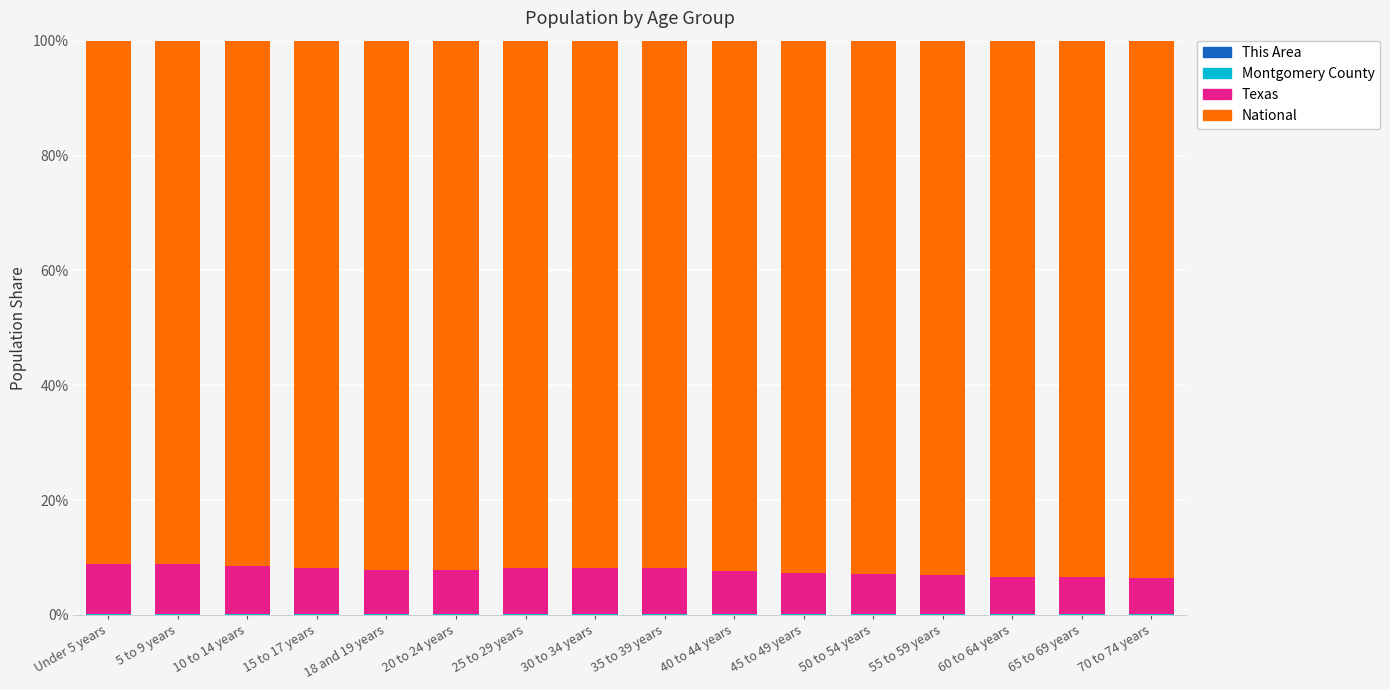

How many series are shown in this chart?

4